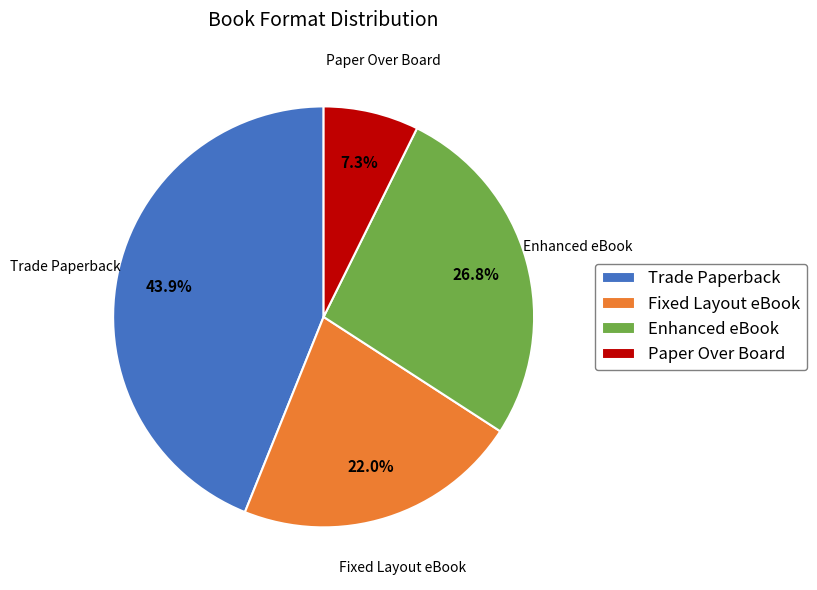

To the nearest percent, what is the difference between the largest and smallest slice percentages?

37%